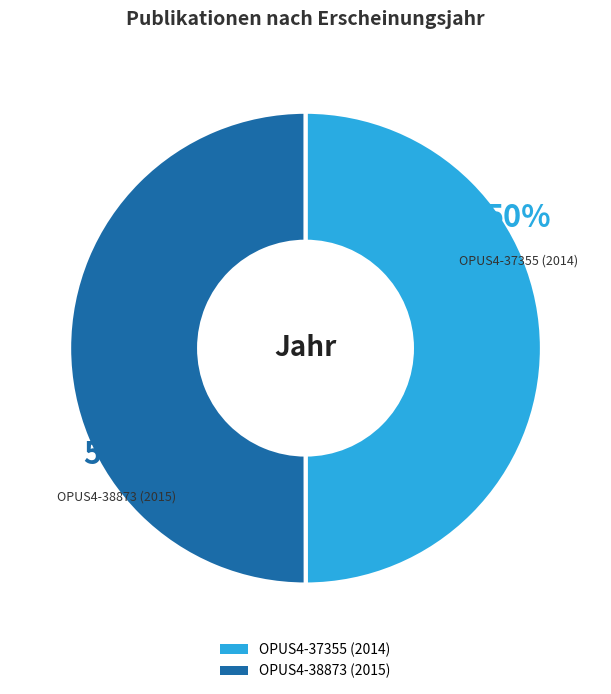

Combined, do OPUS4-38873 (2015) and OPUS4-37355 (2014) account for over 50%?

Yes